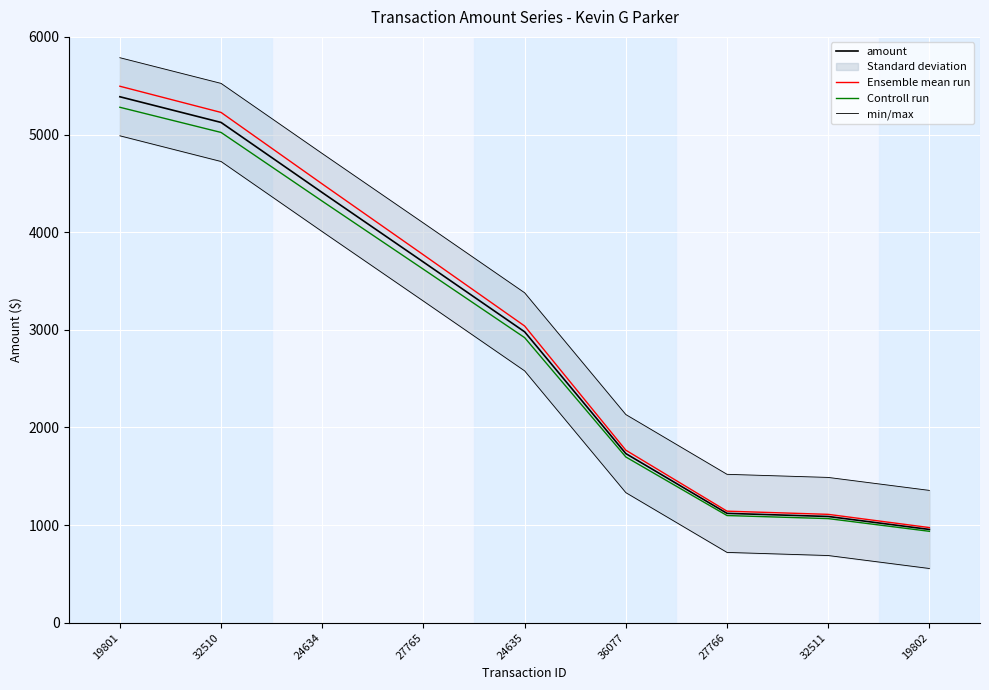

What is the label of the 4th point from the left?

27765